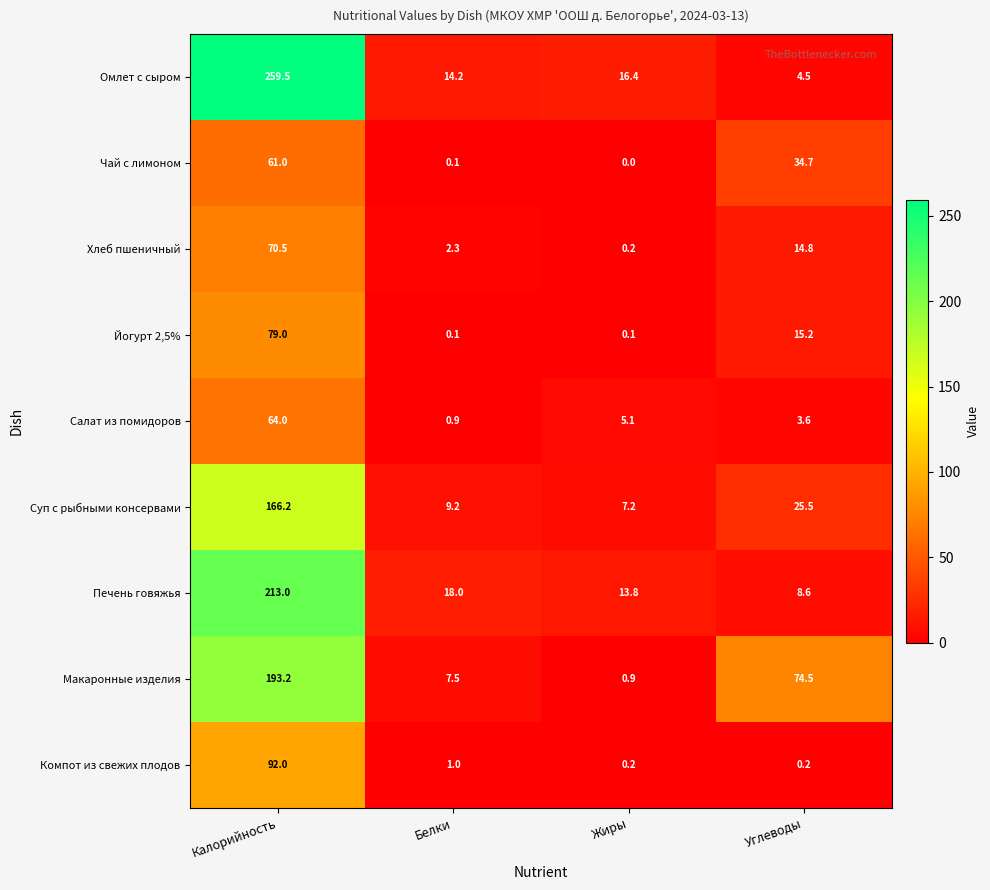

At which category is the sum across all series the highest?

Калорийность